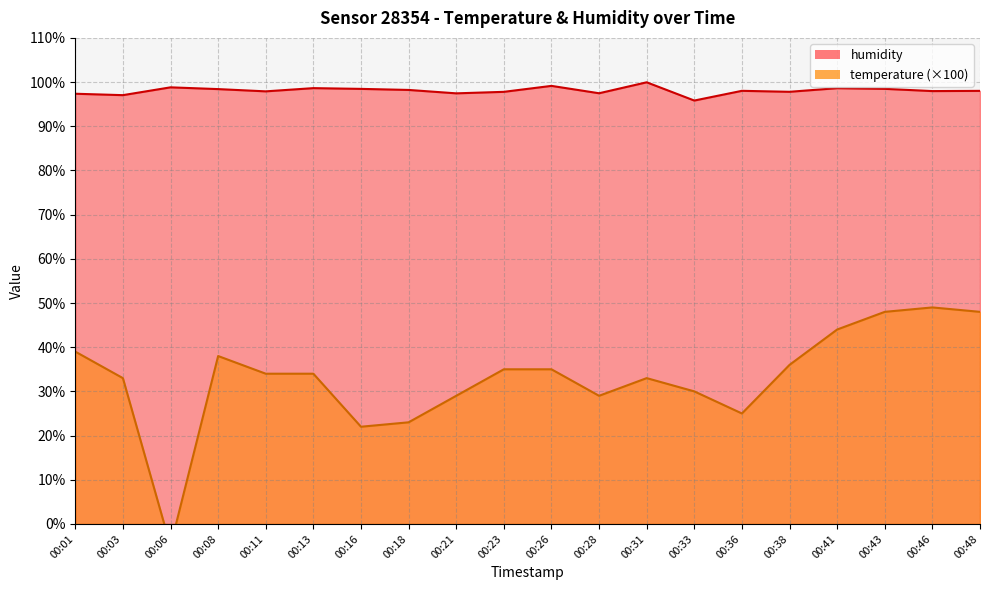

True or false: temperature has more than 0 interior local peaks.

True